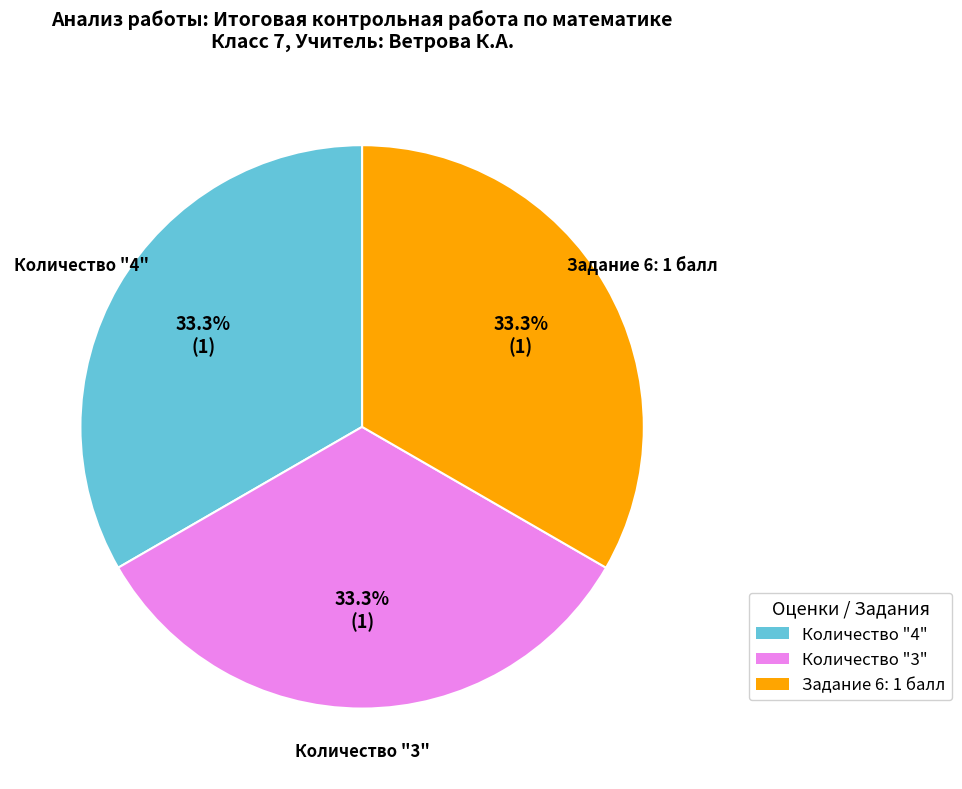

How much of the chart is everything except Количество "4"?

66.7%